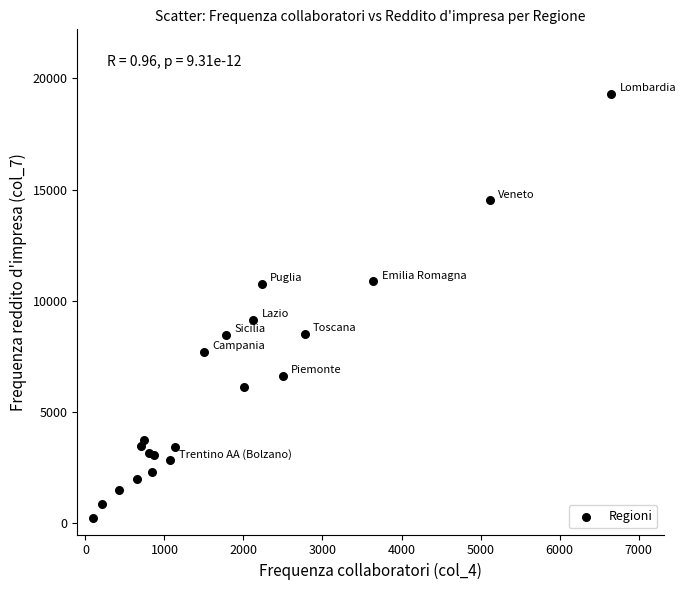

What Y value in the scatter plot is closest to 9779?

9146